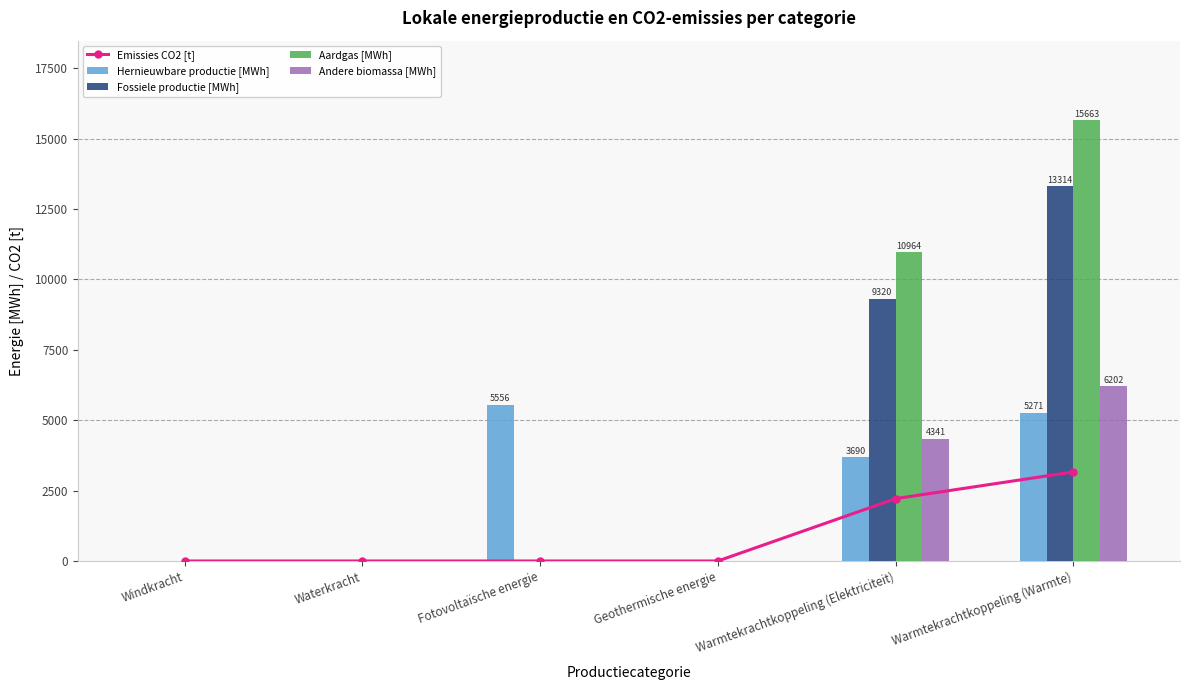

Which has a higher value, Warmtekrachtkoppeling (Elektriciteit) or Waterkracht?

Warmtekrachtkoppeling (Elektriciteit)